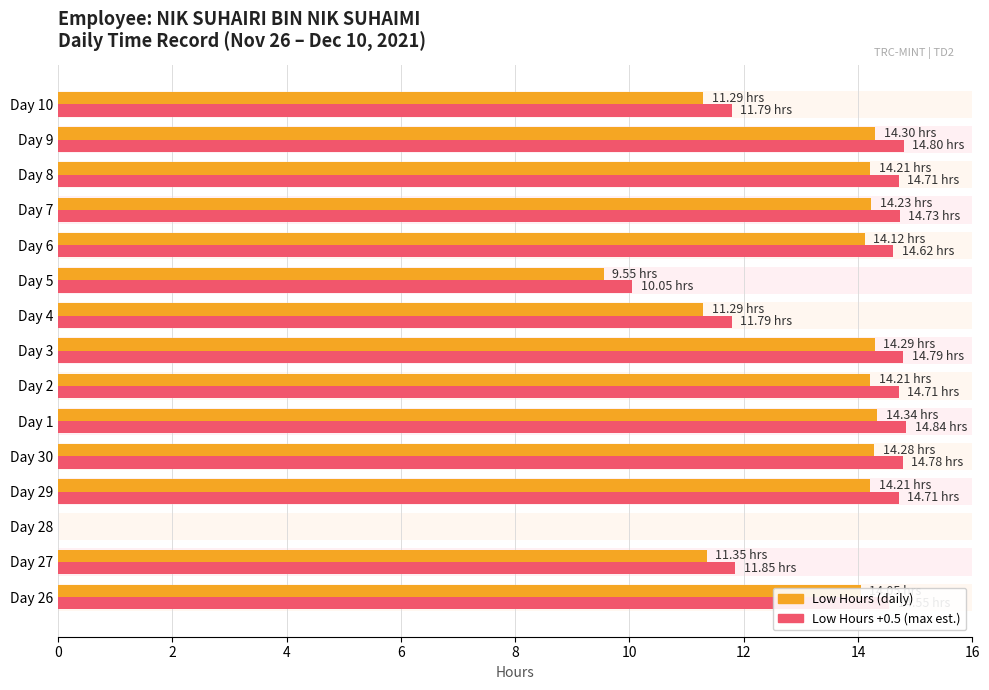

Reading left to right, list all the values displayed in this chart.

Low hours (avg): 14.1	11.3	0.0	14.2	14.3	14.3	14.2	14.3	11.3	9.6	14.1	14.2	14.2	14.3	11.3
Low hours (max): 14.6	11.8	0.0	14.7	14.8	14.8	14.7	14.8	11.8	10.1	14.6	14.7	14.7	14.8	11.8